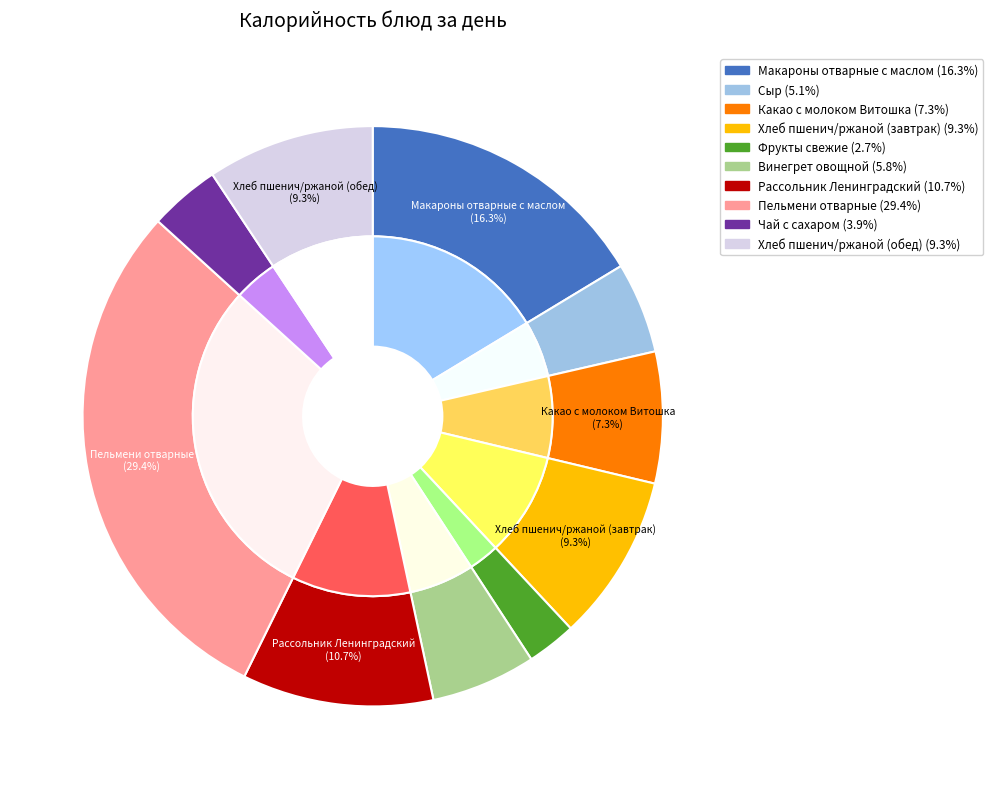

What is the smallest slice in the pie chart?

Фрукты свежие